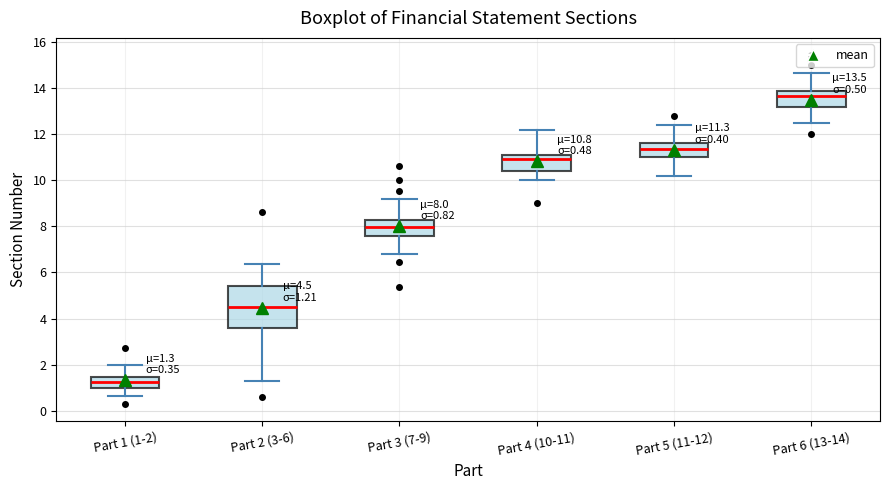

Which box has the highest median line?

Part 6 (13-14)